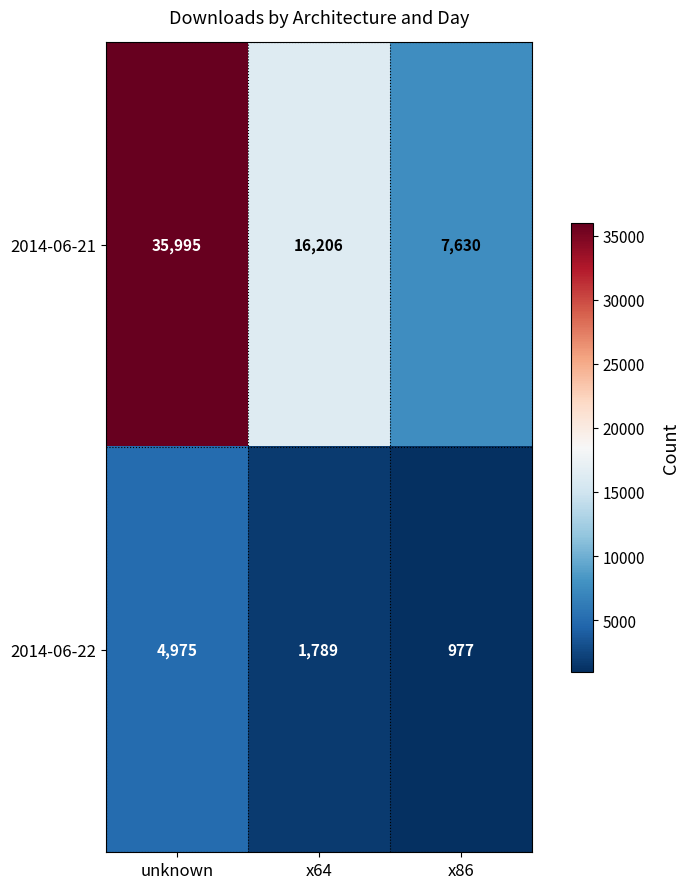

What is the sum of all 2014-06-21 values?

59831